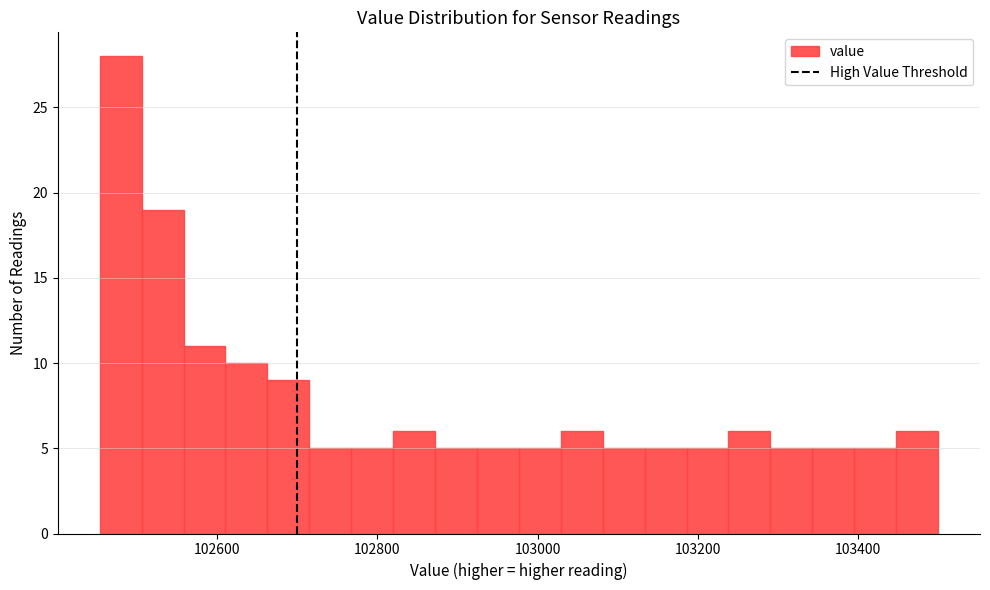

Read against the x-axis, roughly where is the centre of the tallest bar?

102480